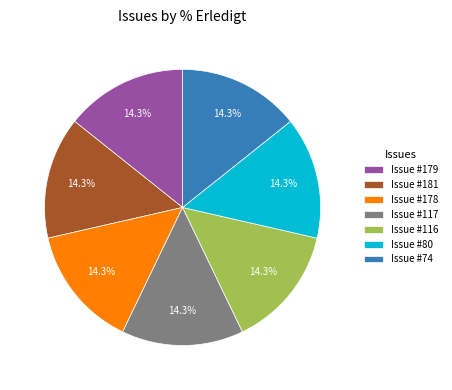

Is there any slice that represents more than half of the pie?

No